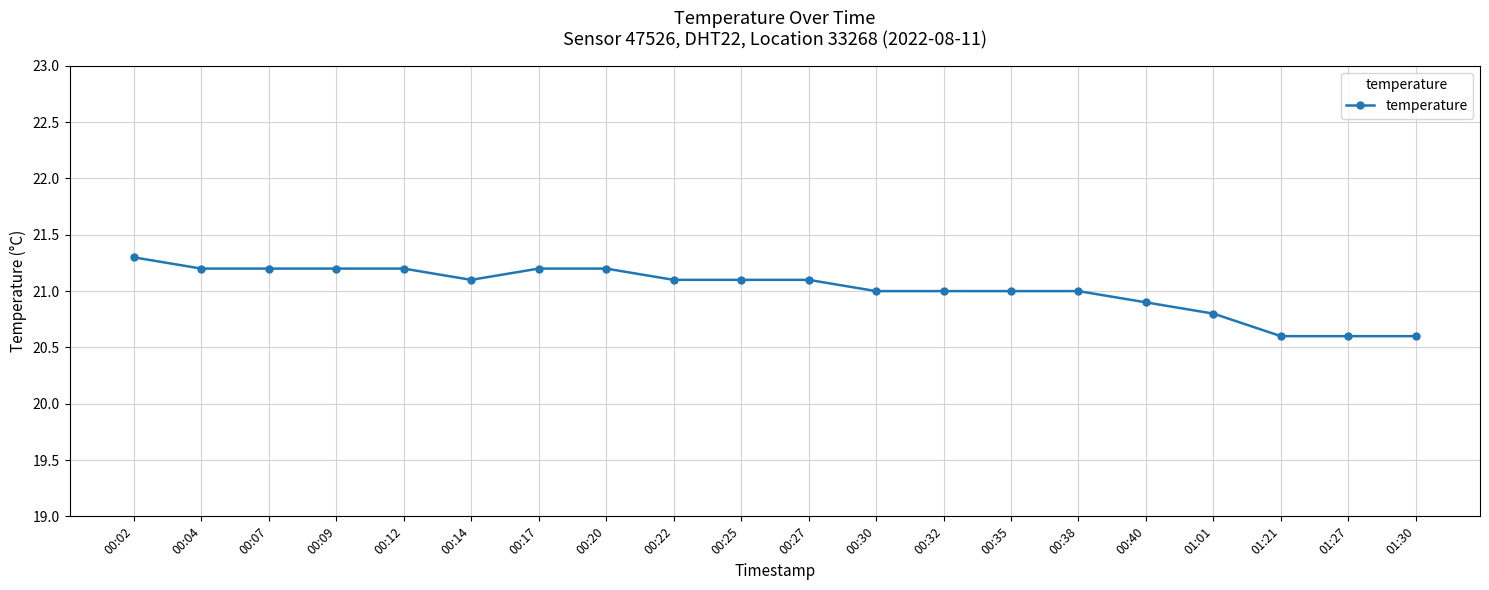

Which has a higher value, 00:14 or 01:01?

00:14